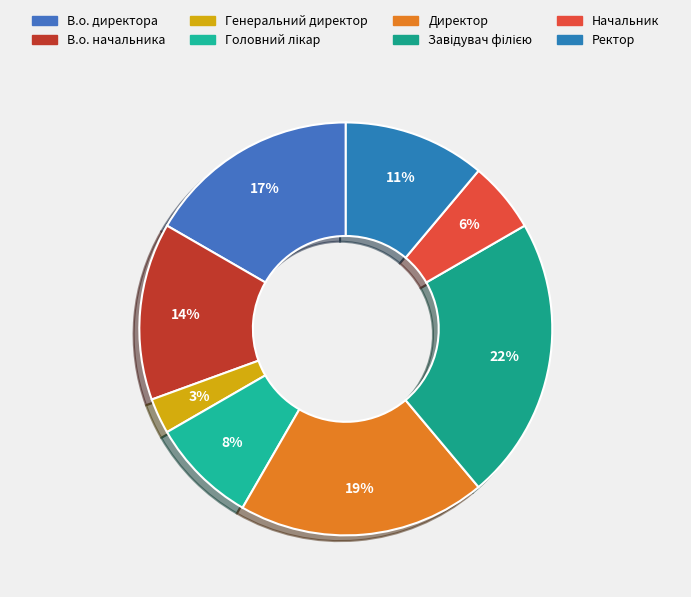

Does В.о. директора represent more than half of the total?

No